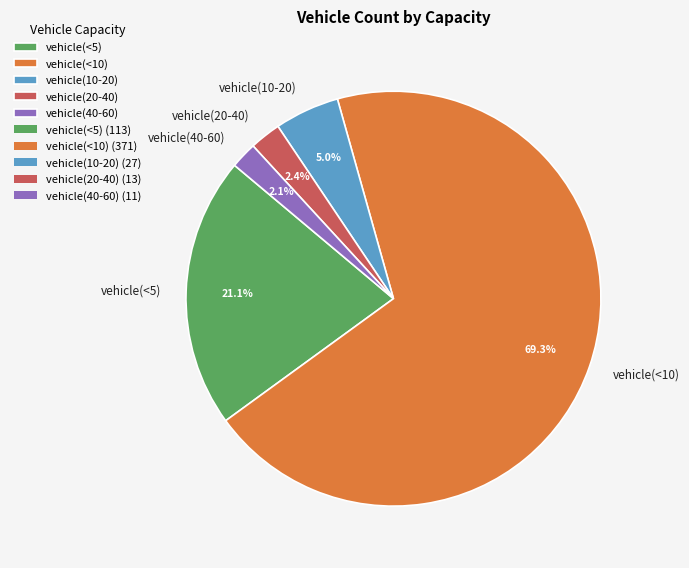

Which category has the biggest portion of the pie?

vehicle(<10)